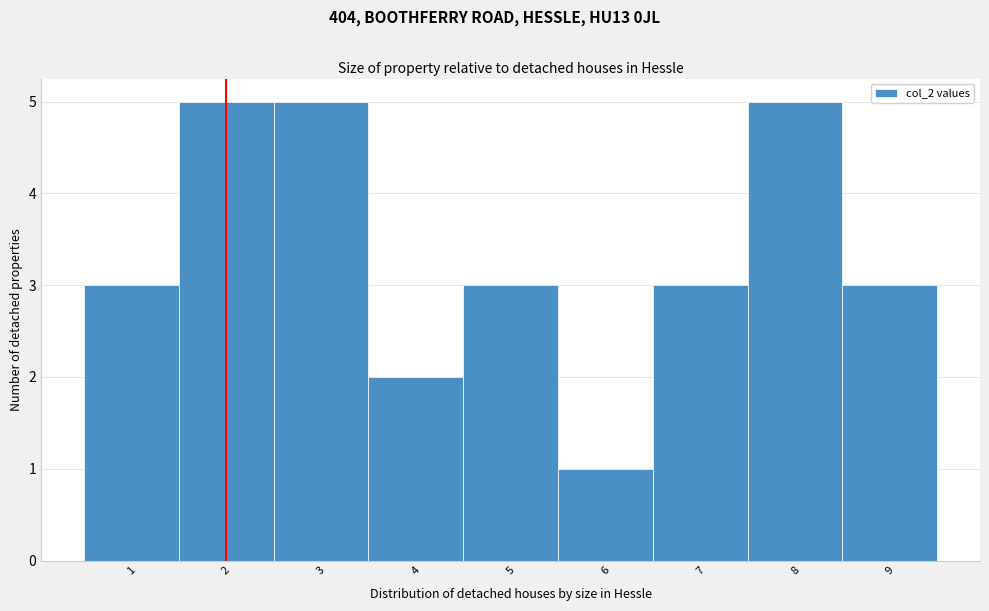

Reading left to right, list every bar in this chart as the range it spans on the x-axis followed by its height. The values are not printed on the chart, so give them approximately, as read against the axis.

0.5 to 1.5: 3
1.5 to 2.5: 5
2.5 to 3.5: 5
3.5 to 4.5: 2
4.5 to 5.5: 3
5.5 to 6.5: 1
6.5 to 7.5: 3
7.5 to 8.5: 5
8.5 to 9.5: 3